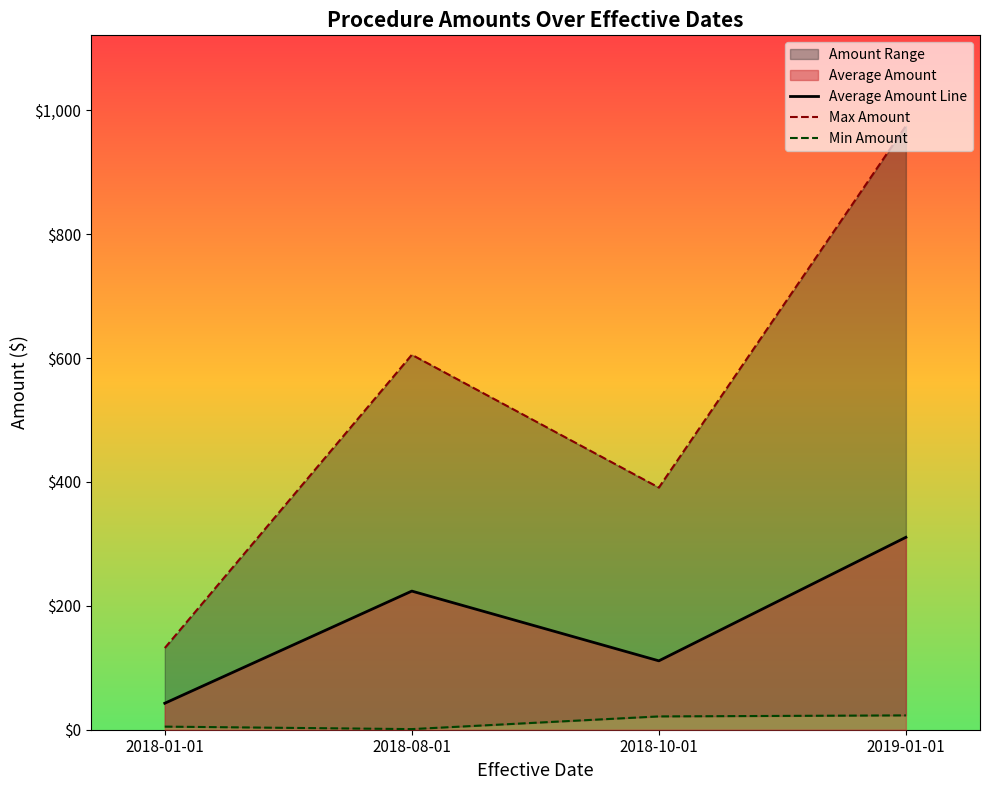

Rank the series at 2018-10-01 from highest to lowest value.

Max Amount, Average Amount Line, Min Amount